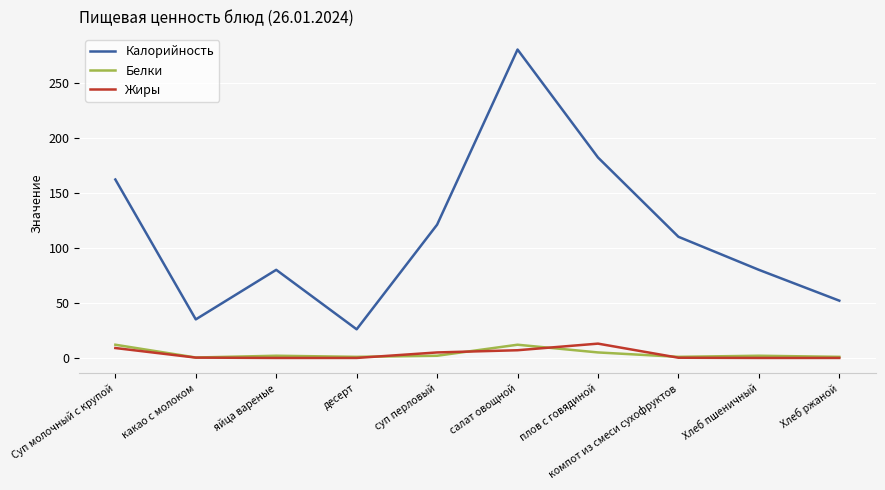

Between десерт and Хлеб пшеничный, which series saw the biggest shift?

Калорийность